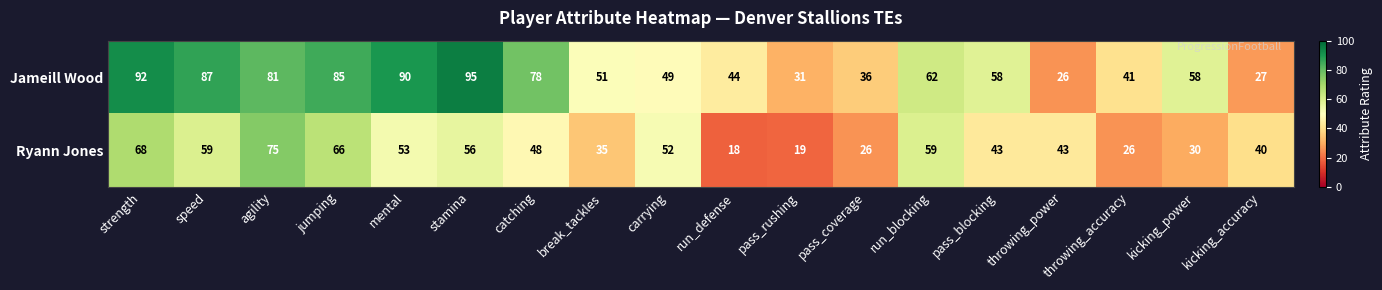

The value of Jameill Wood at mental is 90. True or false?

True